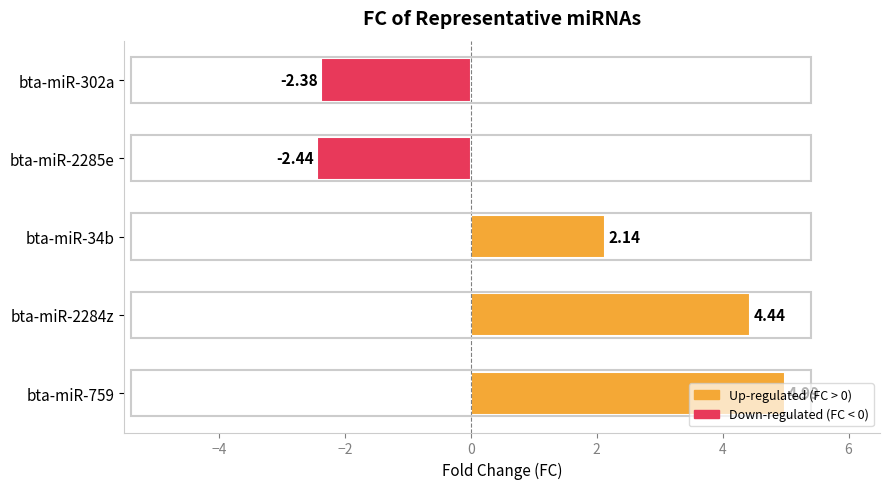

What is the difference between the values at bta-miR-2285e and bta-miR-2284z?

6.9